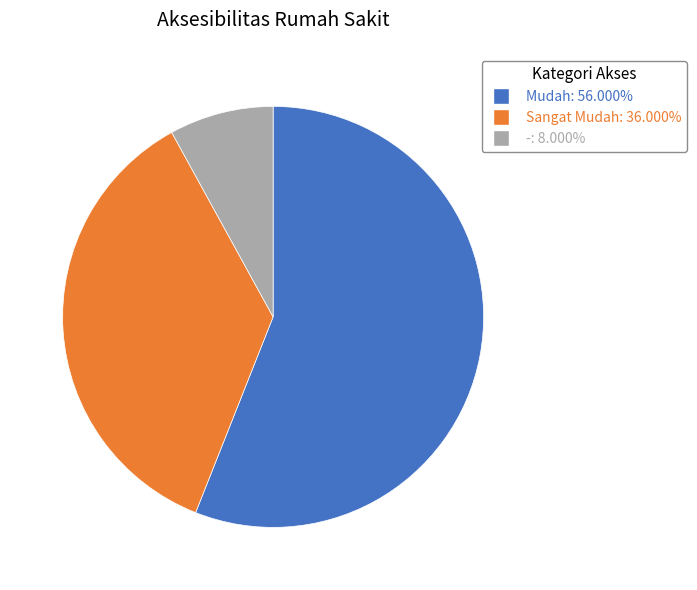

Approximately how many times larger is the value at Mudah compared to -?

7.0